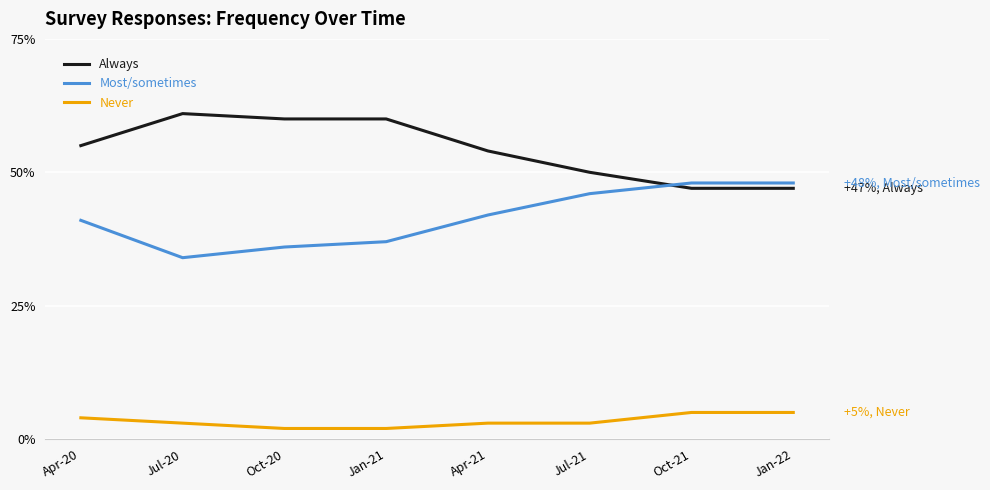

What is the spread (max minus min) of values at Jul-20?

58